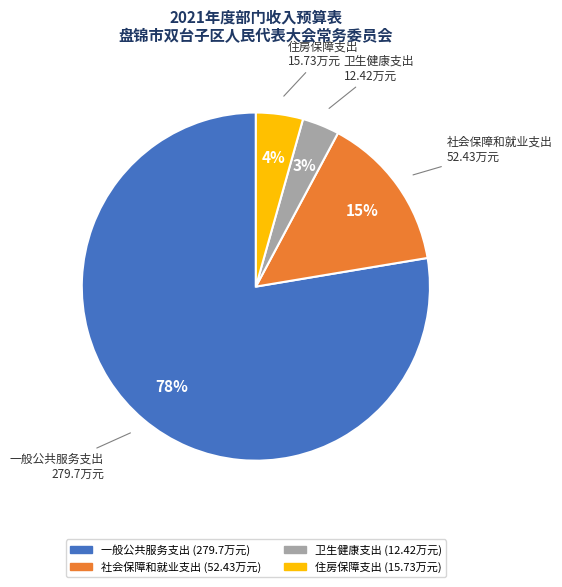

Rank the categories by value from lowest to highest.

卫生健康支出, 住房保障支出, 社会保障和就业支出, 一般公共服务支出